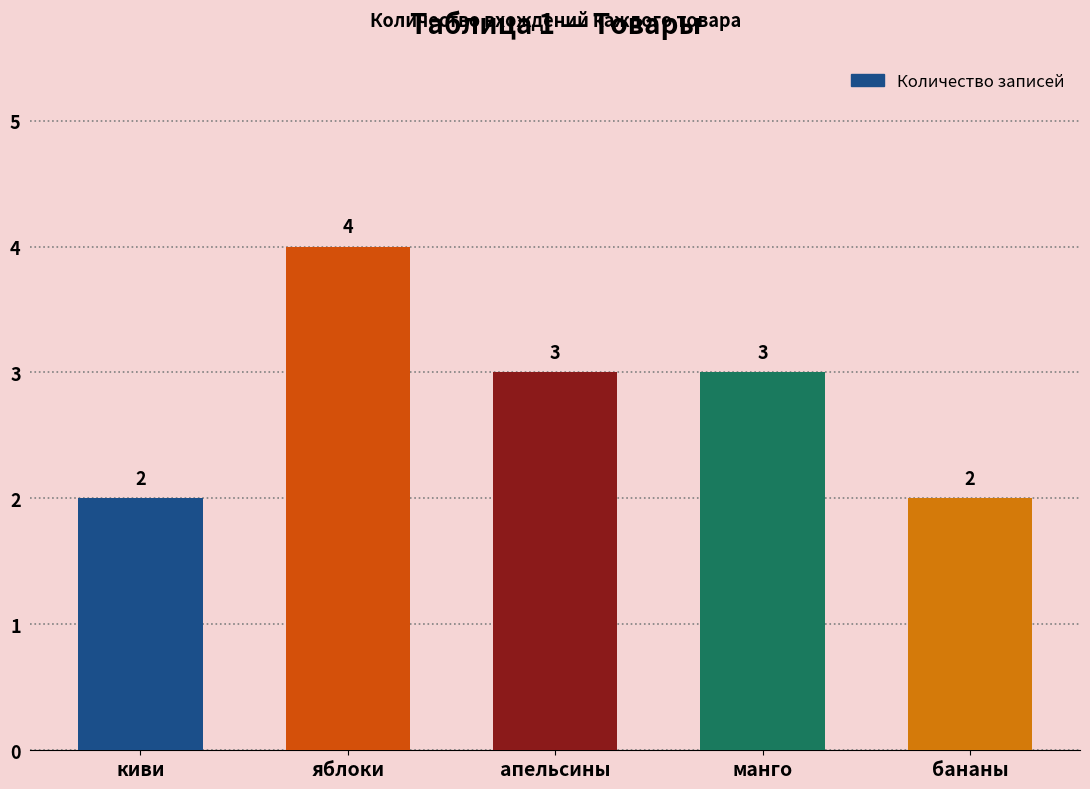

What is the approximate value at киви?

2